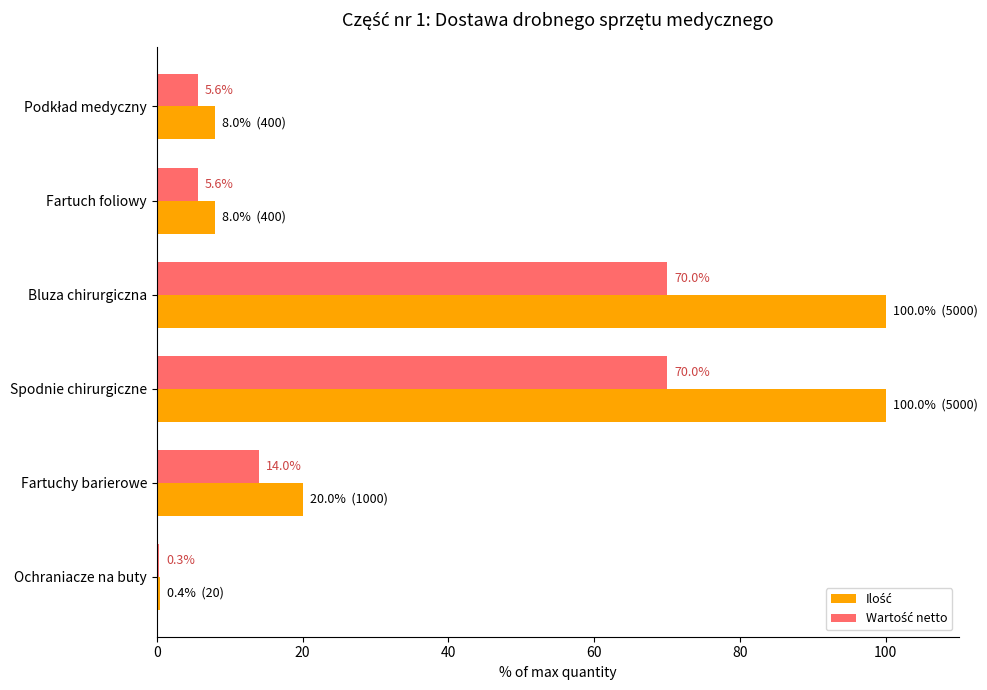

What is the greatest value displayed?

100.0